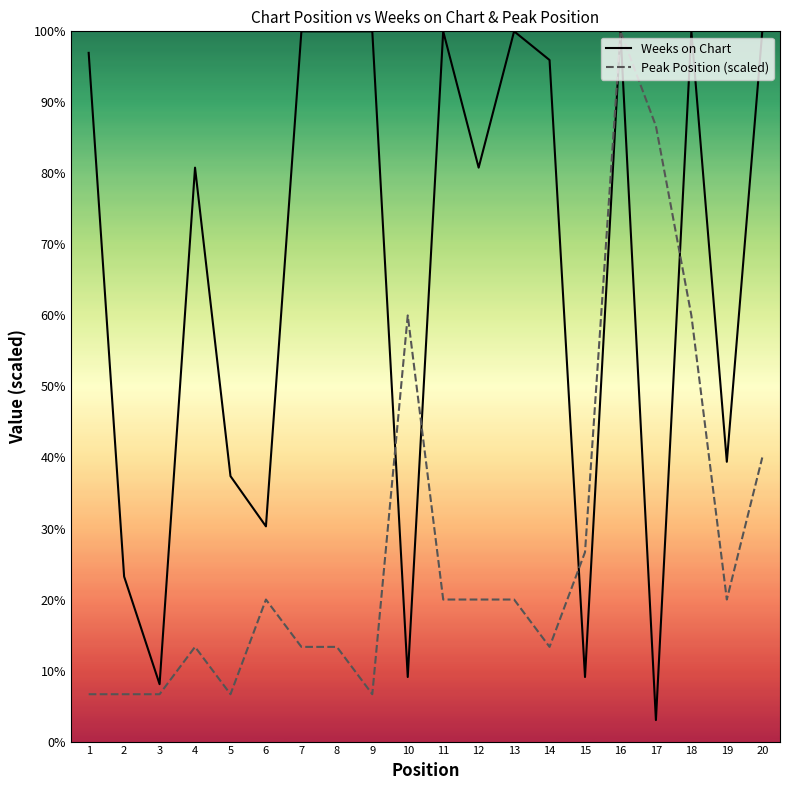

Is it true that Weeks on Chart equals 37.4 at 5?

True